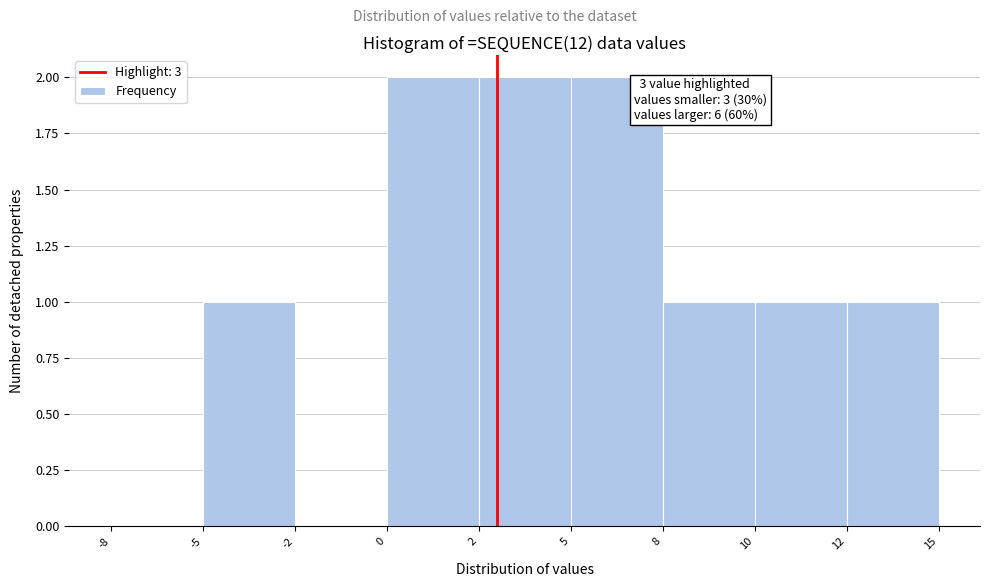

Reading right to left, transcribe all the data shown in this chart.

12=1	10=1	8=1	5=2	2=2	0=2	-2=0	-5=1	-8=0